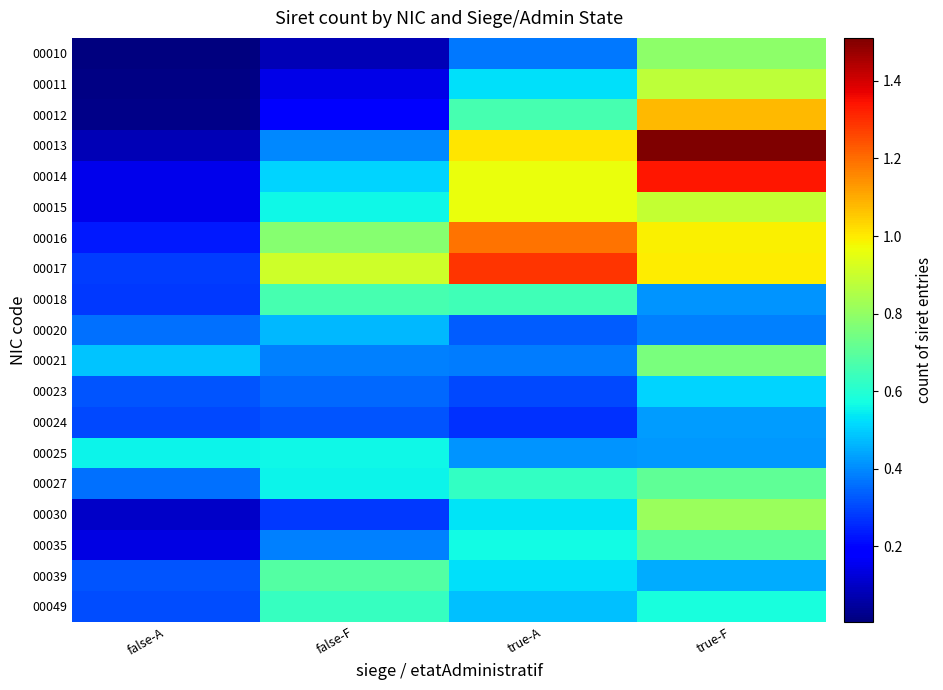

Reading right to left, list all the values displayed in this chart.

00010: true-F=0.8	true-A=0.4	false-F=0.1	false-A=0.0
00011: true-F=0.9	true-A=0.5	false-F=0.1	false-A=0.0
00012: true-F=1.1	true-A=0.7	false-F=0.2	false-A=0.0
00013: true-F=1.5	true-A=1.0	false-F=0.4	false-A=0.1
00014: true-F=1.3	true-A=1.0	false-F=0.5	false-A=0.2
00015: true-F=0.9	true-A=1.0	false-F=0.6	false-A=0.2
00016: true-F=1.0	true-A=1.2	false-F=0.8	false-A=0.2
00017: true-F=1.0	true-A=1.3	false-F=0.9	false-A=0.3
00018: true-F=0.4	true-A=0.7	false-F=0.7	false-A=0.3
00020: true-F=0.4	true-A=0.3	false-F=0.5	false-A=0.4
00021: true-F=0.8	true-A=0.4	false-F=0.4	false-A=0.5
00023: true-F=0.5	true-A=0.3	false-F=0.3	false-A=0.3
00024: true-F=0.4	true-A=0.3	false-F=0.3	false-A=0.3
00025: true-F=0.4	true-A=0.4	false-F=0.6	false-A=0.6
00027: true-F=0.7	true-A=0.6	false-F=0.6	false-A=0.4
00030: true-F=0.8	true-A=0.5	false-F=0.3	false-A=0.1
00035: true-F=0.7	true-A=0.6	false-F=0.4	false-A=0.1
00039: true-F=0.4	true-A=0.5	false-F=0.7	false-A=0.3
00049: true-F=0.6	true-A=0.5	false-F=0.6	false-A=0.3